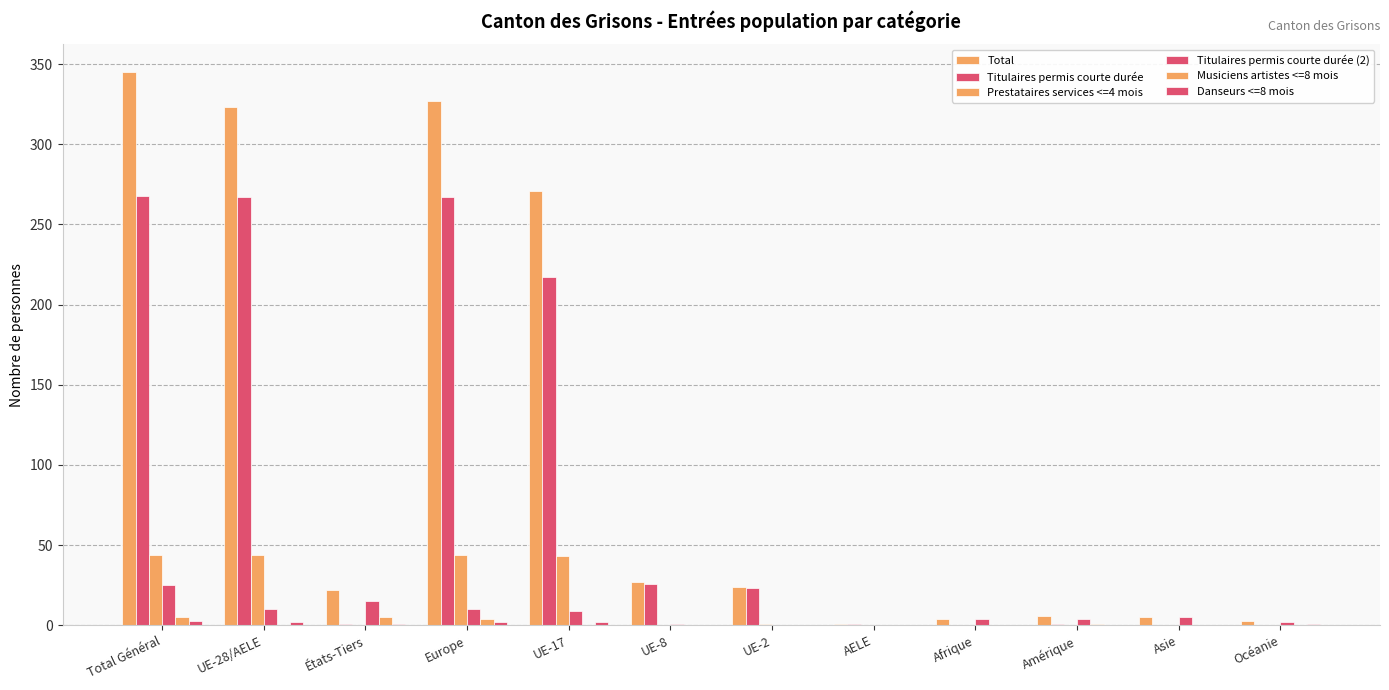

What is the sum of all Danseurs <=8 mois values?

11